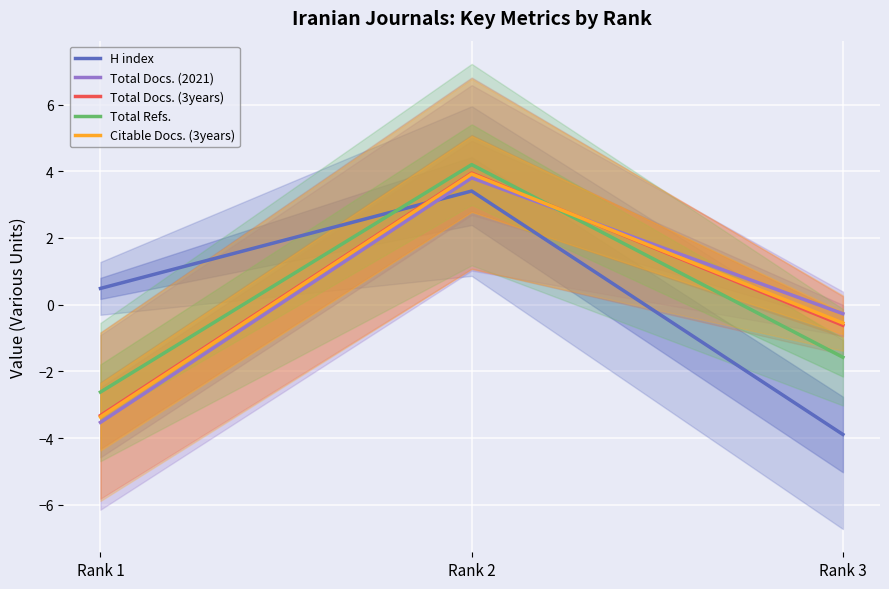

How many distinct data groups are displayed?

5